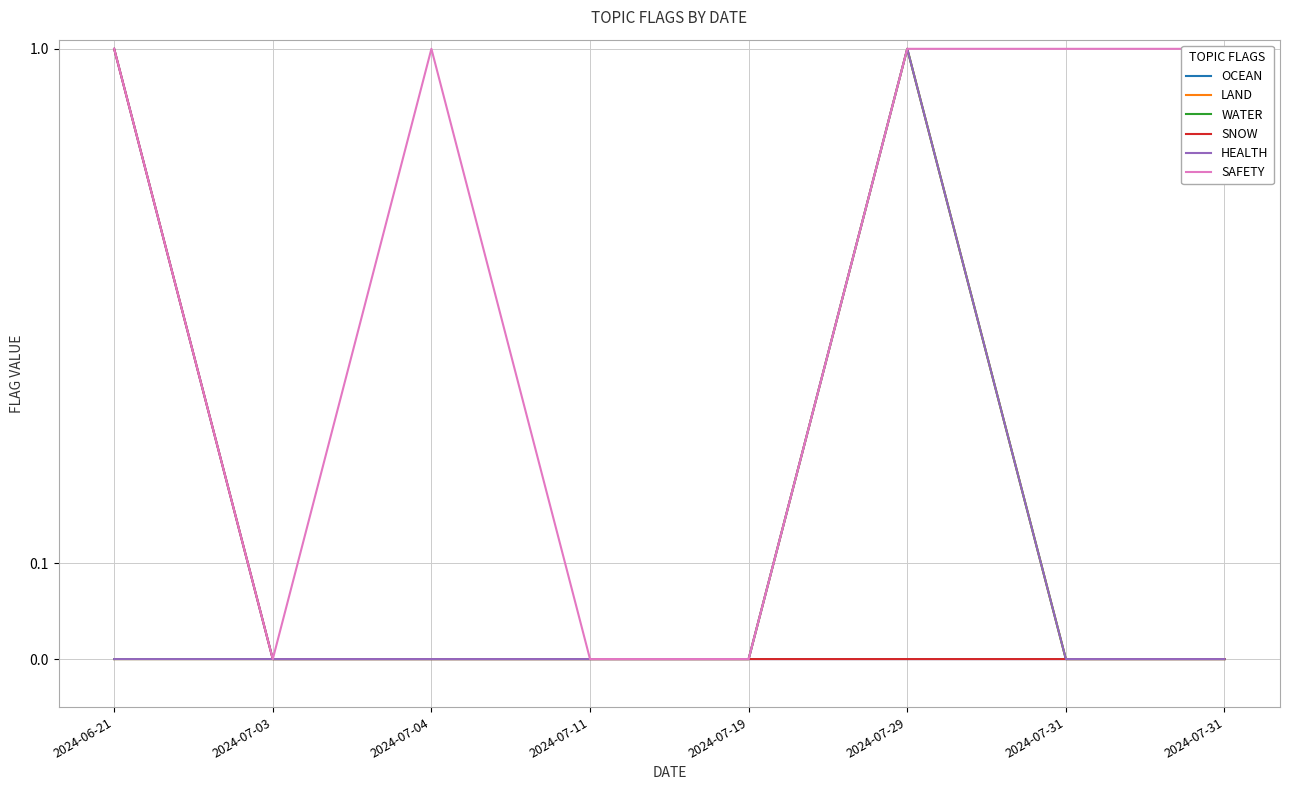

What is the difference between the maximum and second lowest values in the SAFETY series?

1